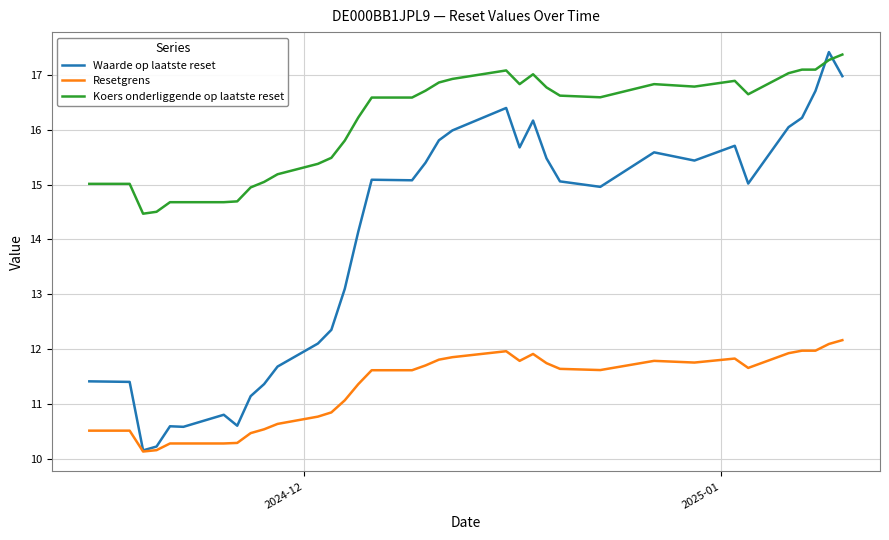

What is the sum of all Waarde op laatste reset values?

487.9